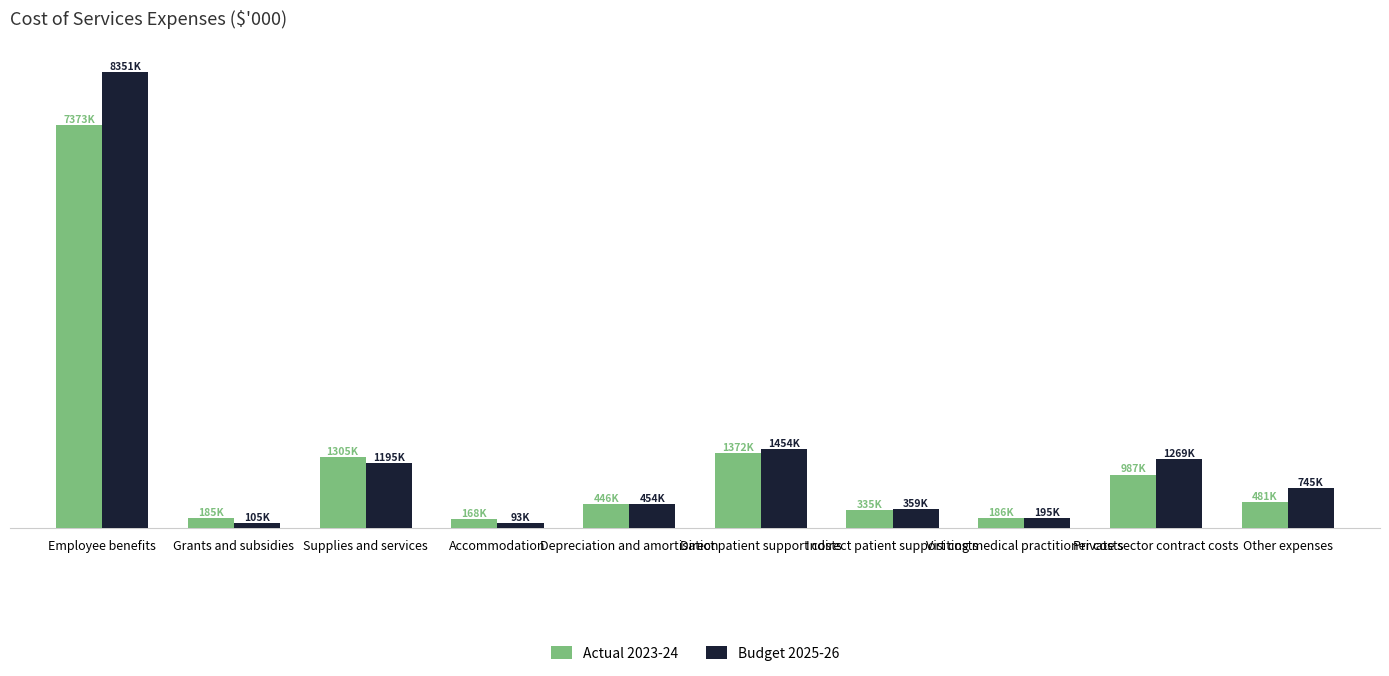

Which series has the largest total across all categories?

Budget 2025-26